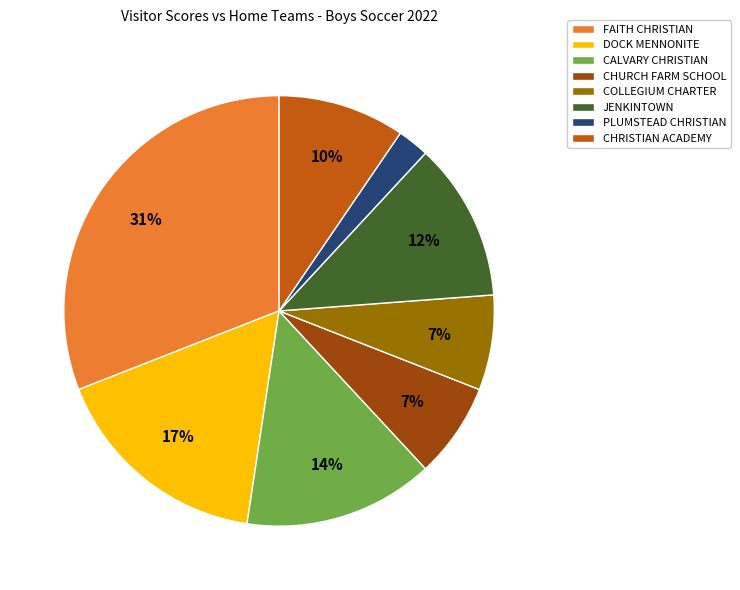

What percentage is the COLLEGIUM CHARTER slice, to the nearest percent?

7%